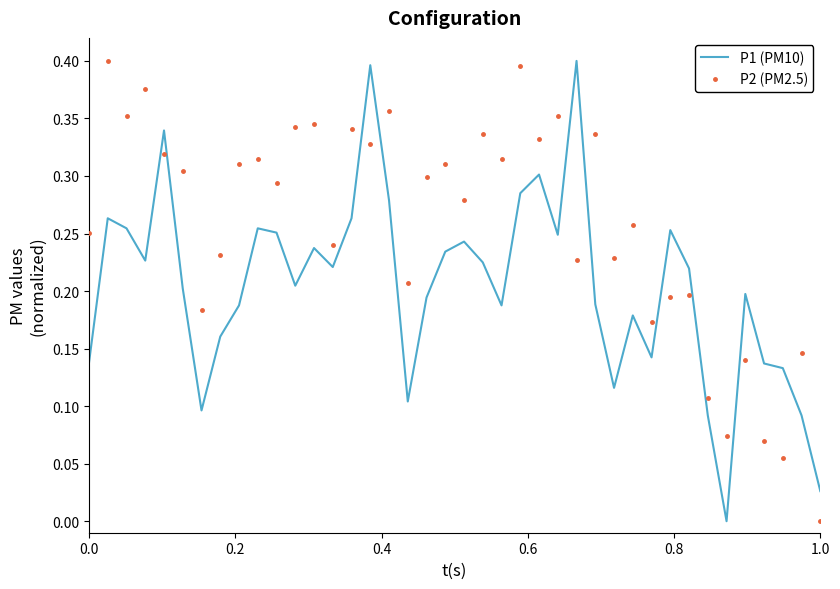

Which series ends up on top after the final intersection of P2 (PM2.5) and P1 (PM10)?

P1 (PM10)